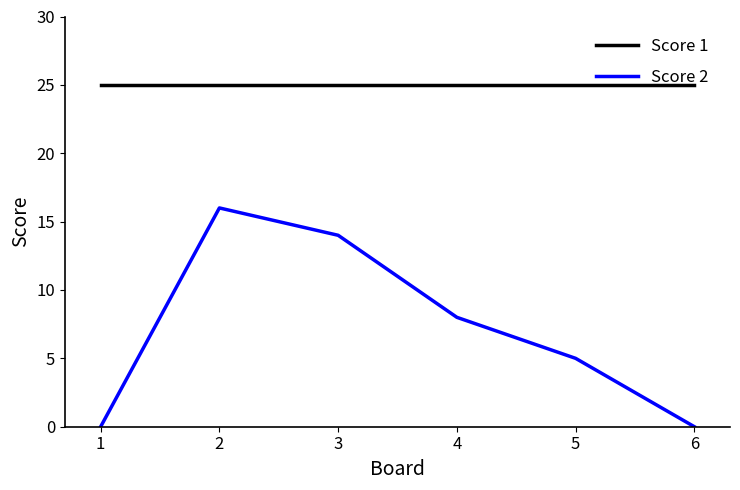

How many lines are shown in the chart?

2